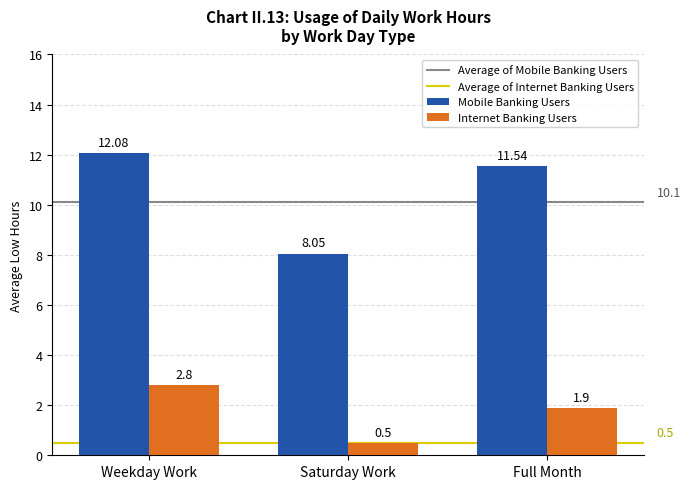

Which label corresponds to the largest value in the chart?

Weekday Work